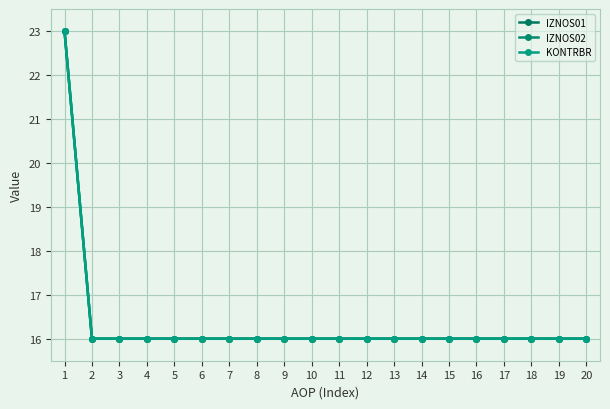

The value of KONTRBR at 3 is 7. True or false?

False